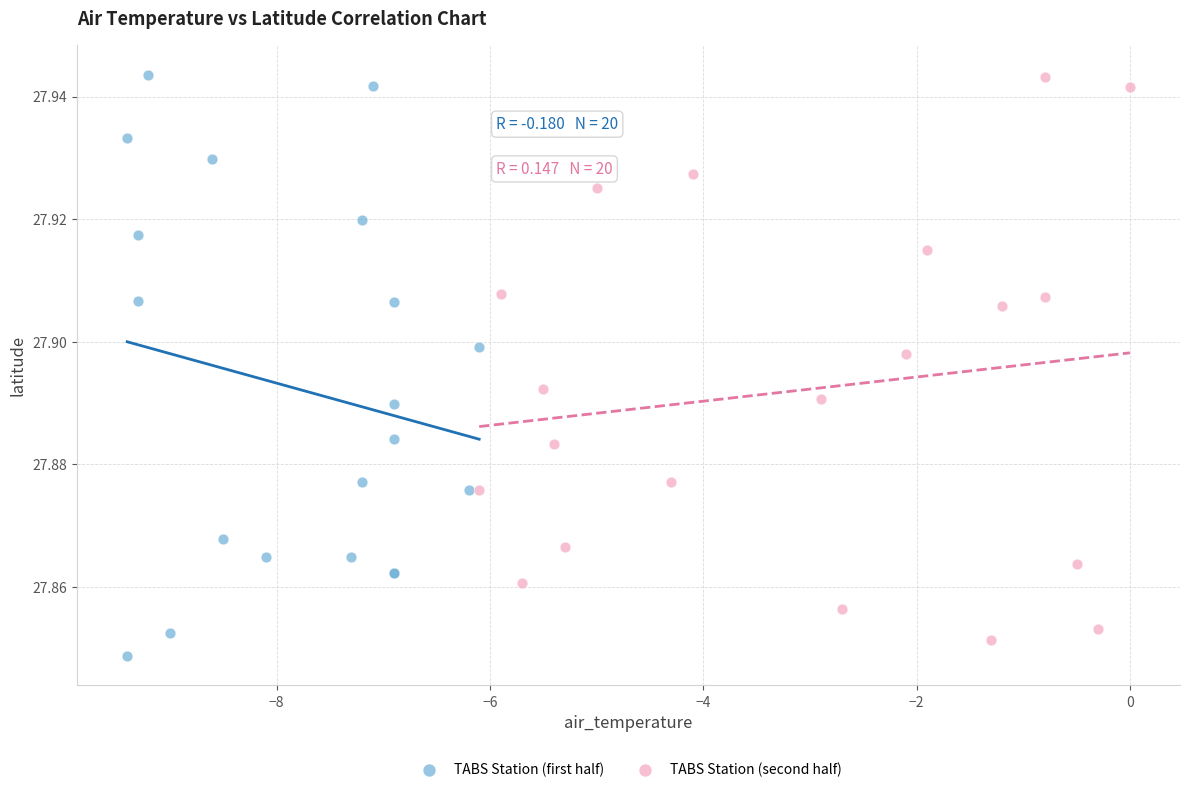

What are all the series names shown in the legend?

TABS Station (first half), TABS Station (second half)